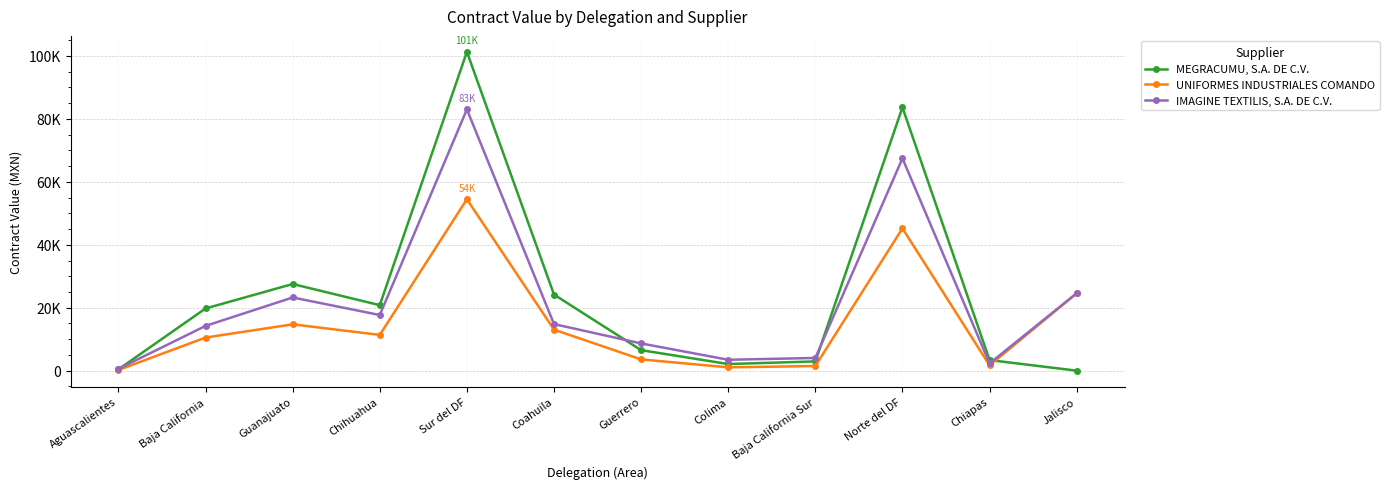

The value of MEGRACUMU, S.A. DE C.V. at Sur del DF is 34071.7. True or false?

False